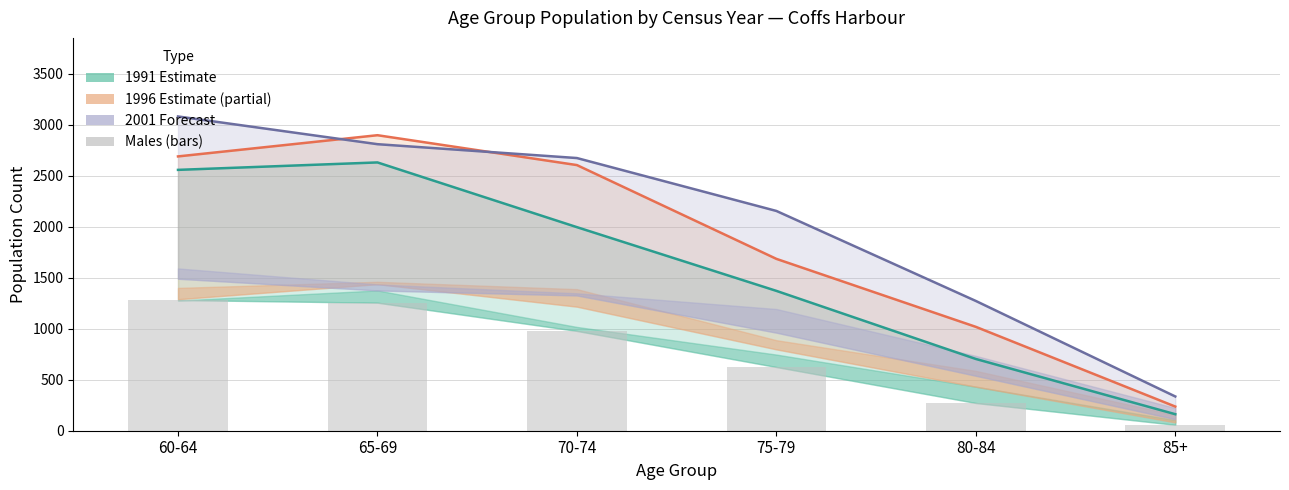

Does the chart contain any negative values?

No